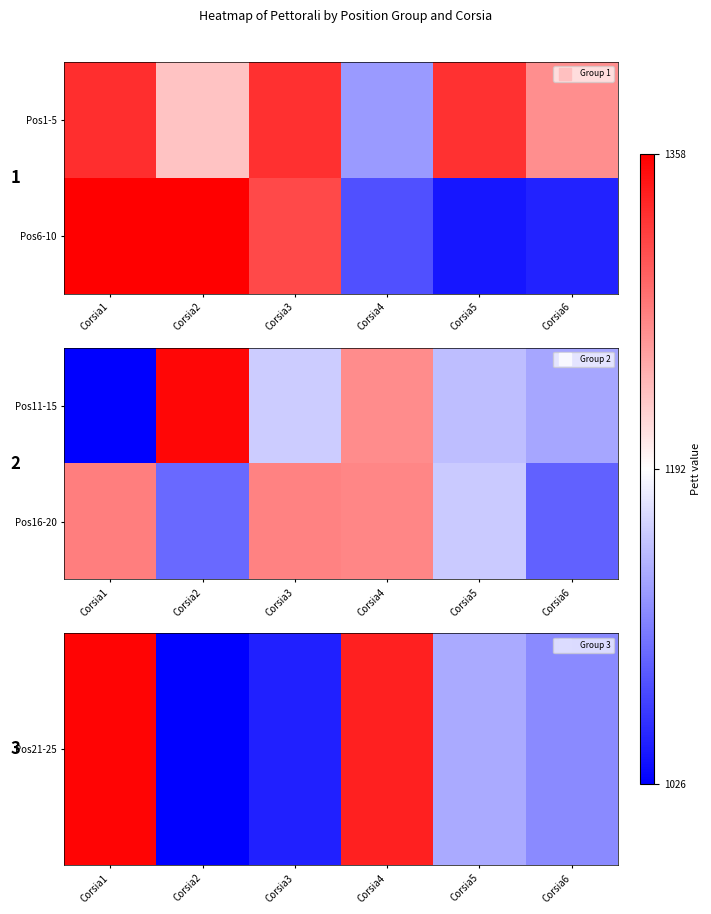

The Pos21-25 series shows 537 at Corsia4. True or false?

False